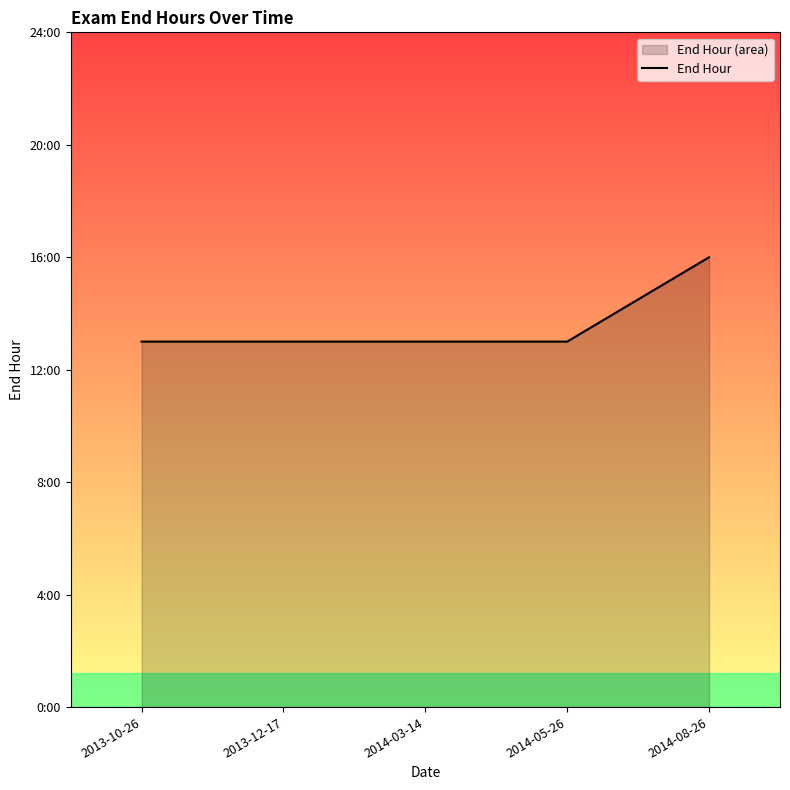

List the labels in order of value, smallest first.

2013-10-26, 2013-12-17, 2014-03-14, 2014-05-26, 2014-08-26